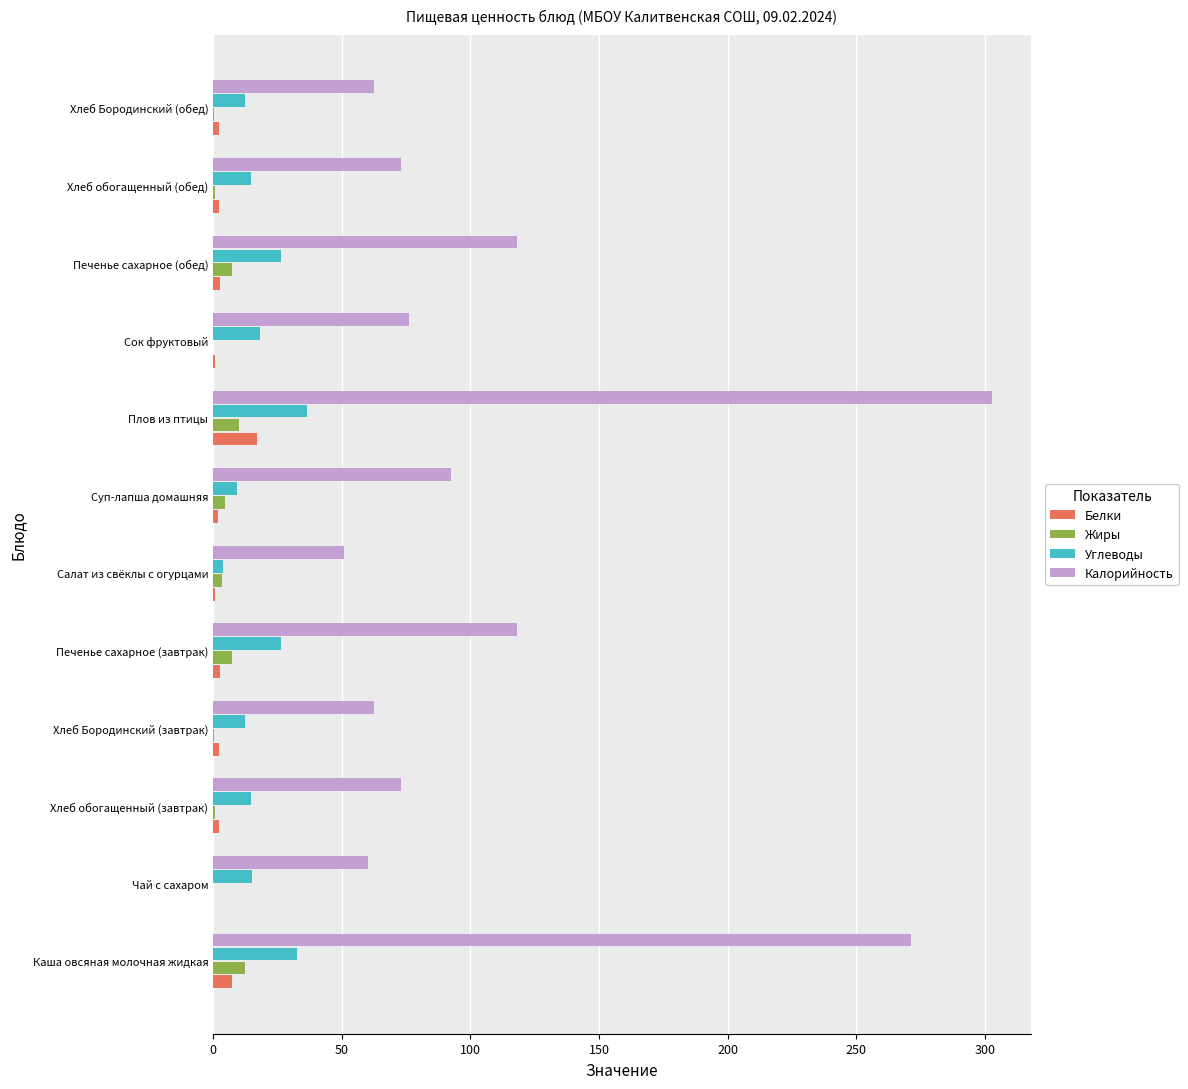

At which category is the sum across all series the highest?

Плов из птицы